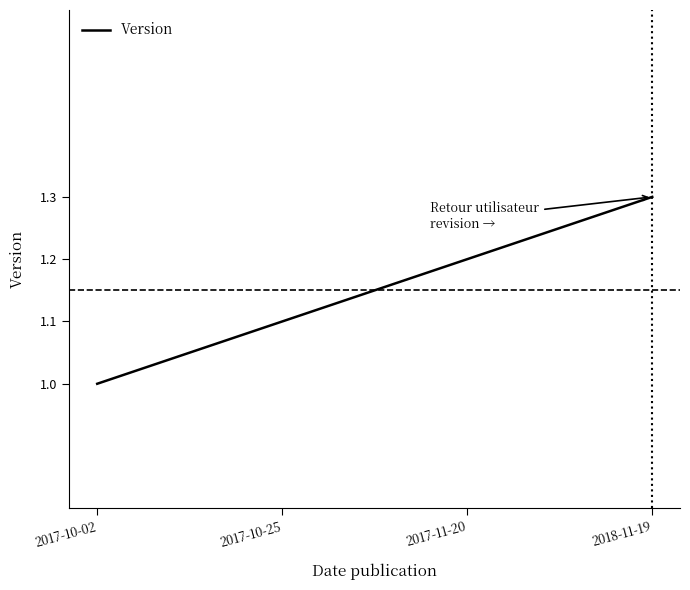

True or false: there are more than 0 points higher than both neighbors.

False